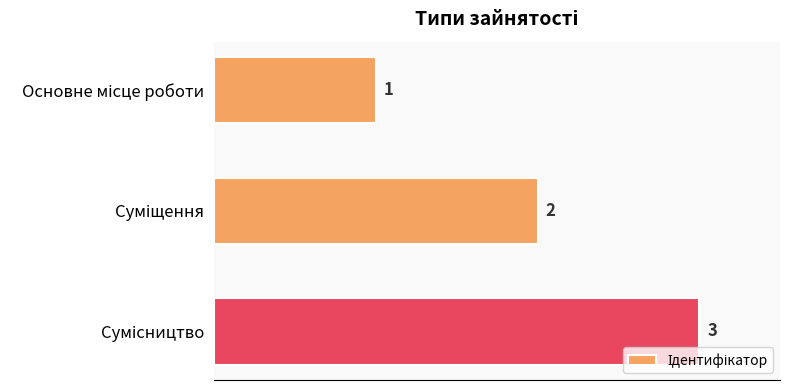

What is the greatest value displayed?

3